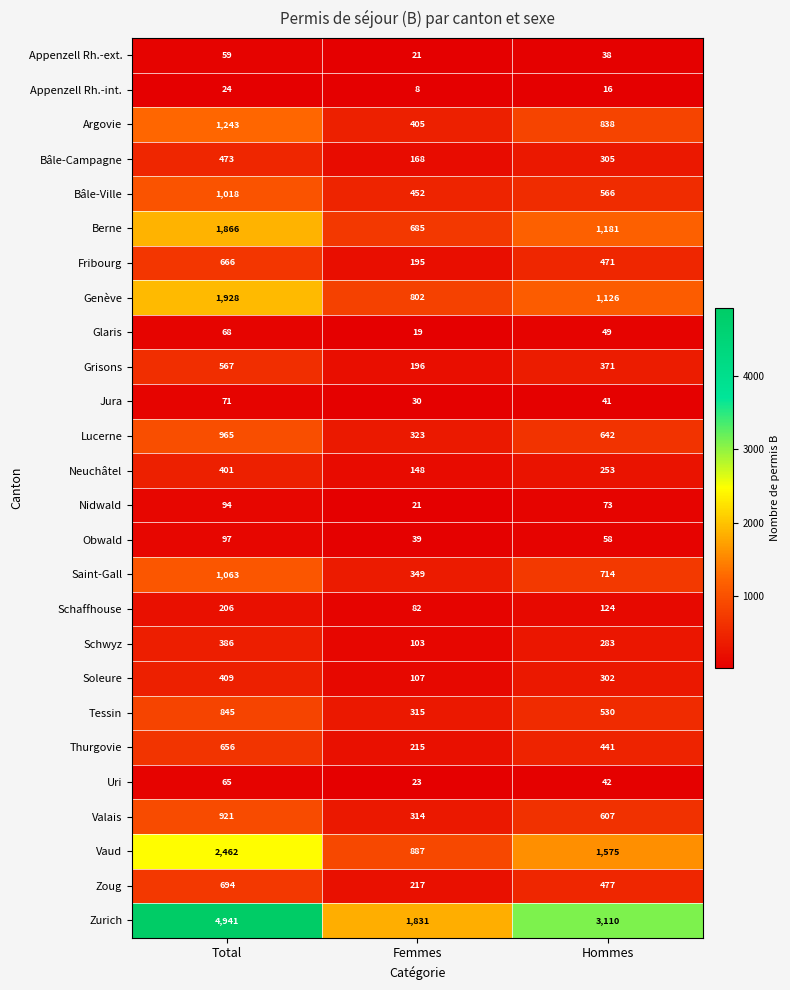

At which label does Uri first exceed 42?

Total